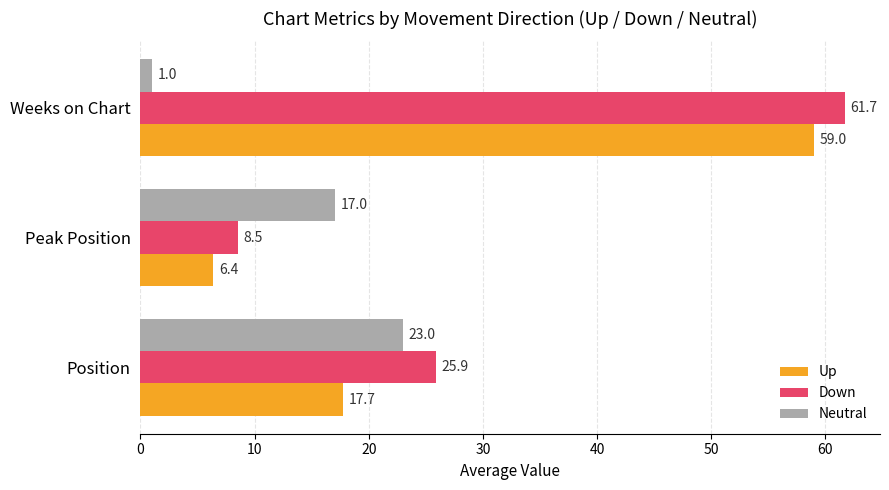

List the labels in order of Neutral value, largest first.

Position, Peak Position, Weeks on Chart